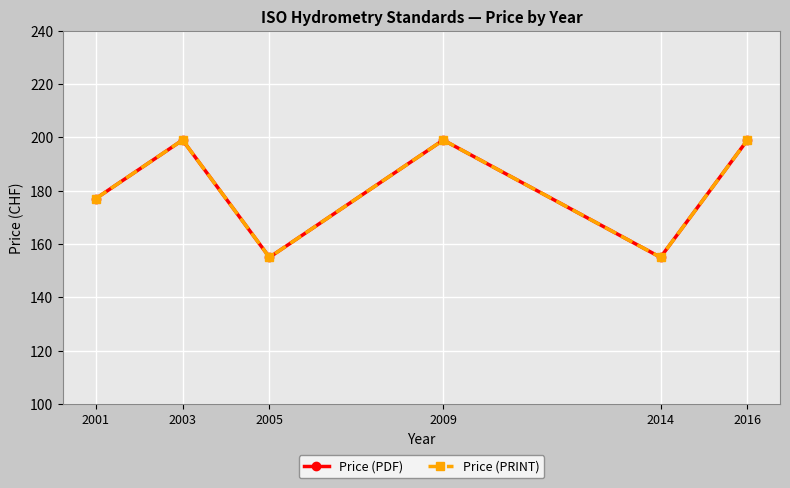

What is the smallest value displayed?

155